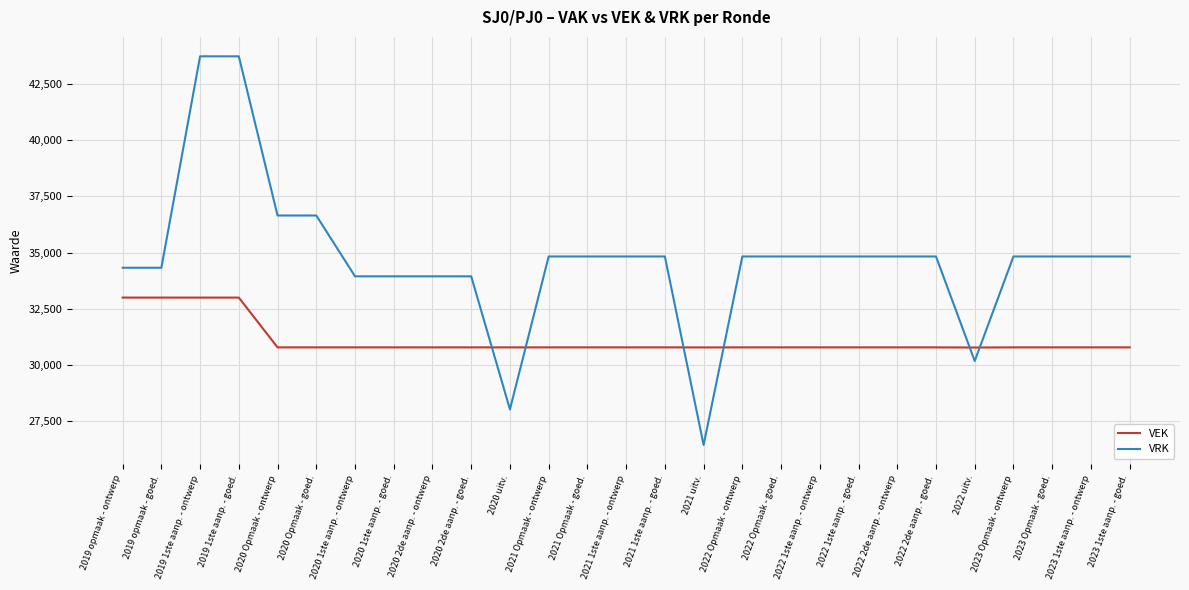

Which series has the largest total across all categories?

VRK